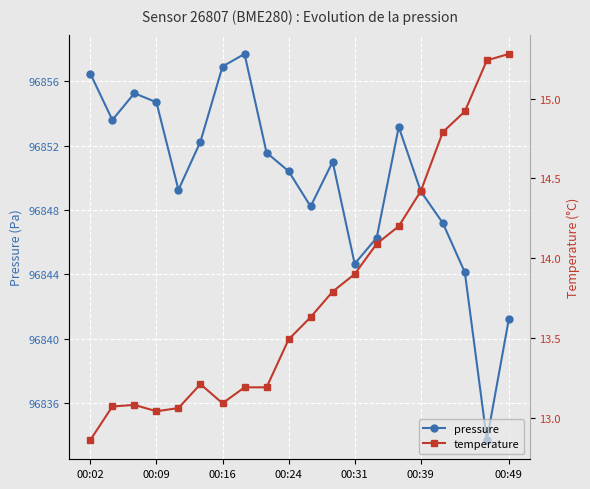

What is the maximum value for pressure?

96857.7